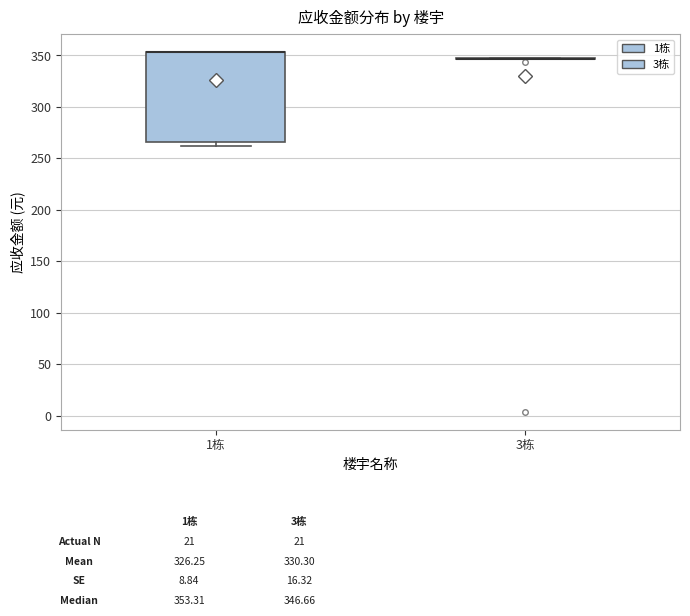

Reading left to right, read every box against the y-axis: the position of its median line, the range the box covers, and the ends of its whiskers. The values are not printed on the chart, so give them approximately, as read against the axis.

1栋: median 355 (drawn on the box's upper edge), box 265 to 355, whiskers 260 to 355
3栋: box collapsed to a line at 345, whiskers 345 to 345